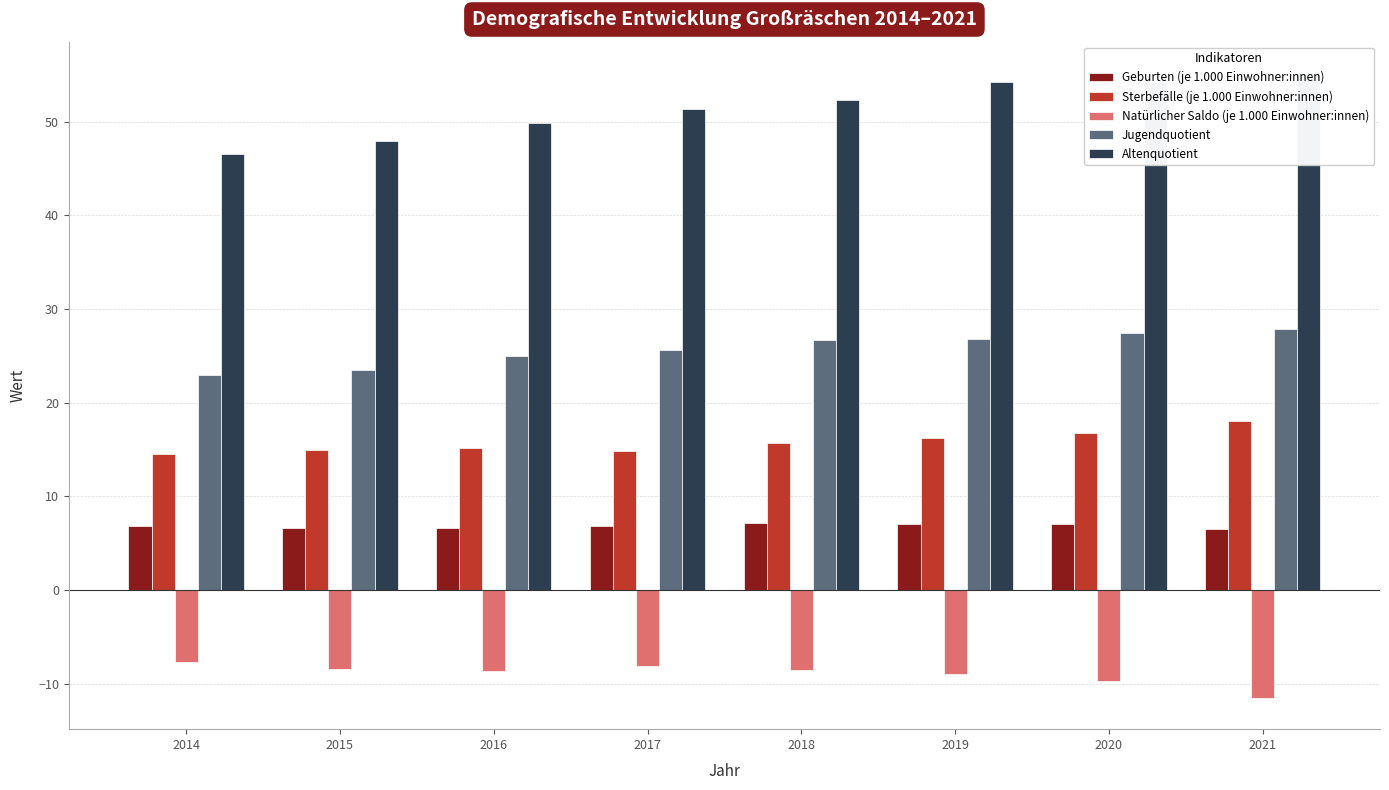

Are the bars horizontal?

No